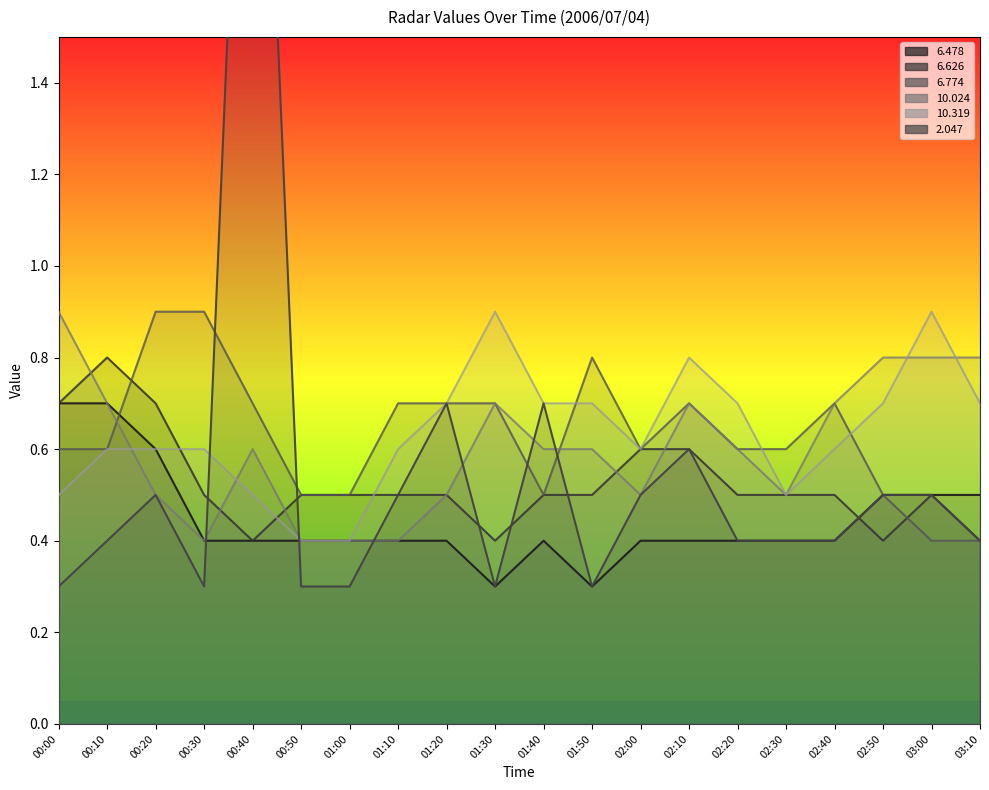

What are all the series names shown in the legend?

  6.478,   6.626,   6.774,  10.024,  10.319,   2.047